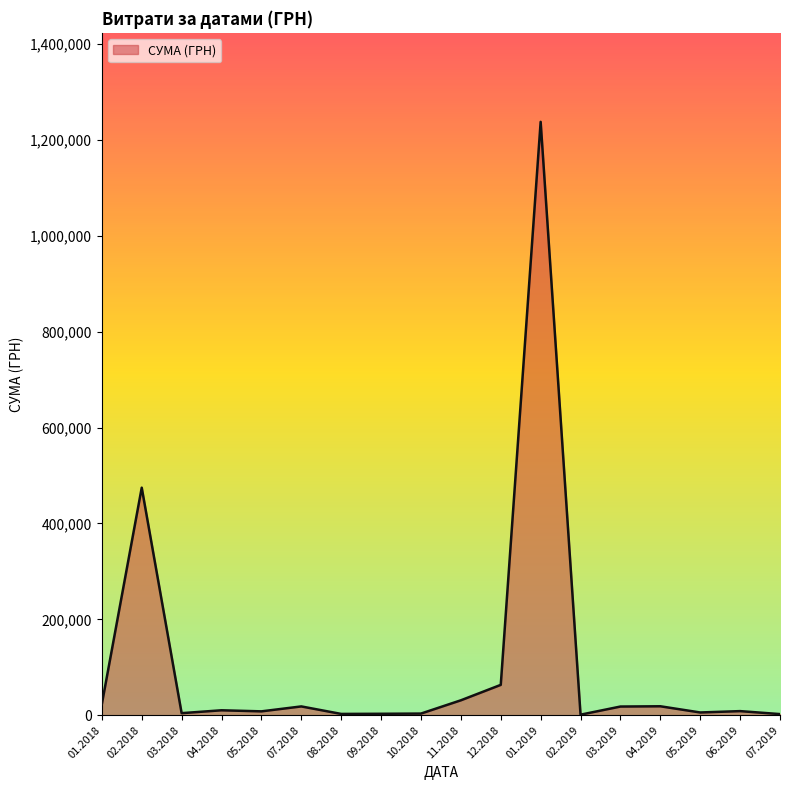

Does the chart have visible grid lines?

No